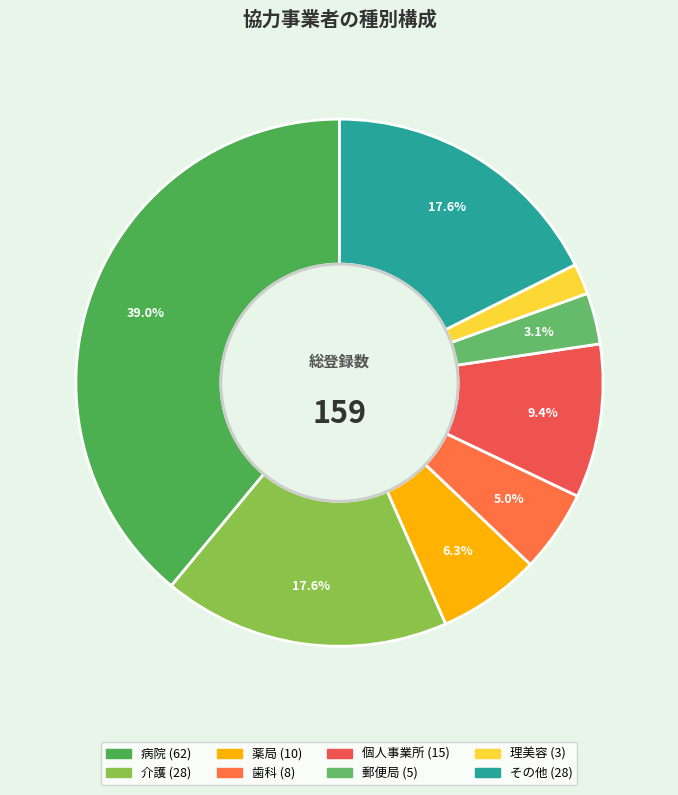

To the nearest percent, what is the difference between the 理美容 and 介護 slice percentages?

16%